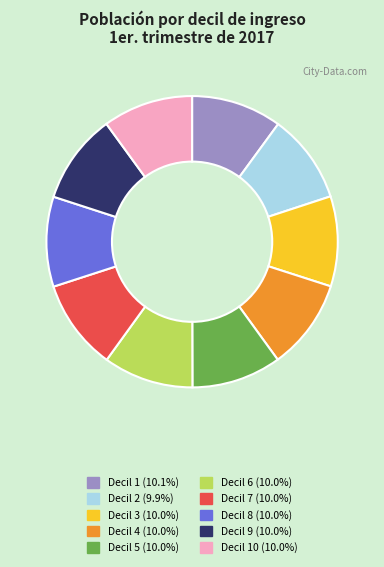

Does Decil 5 (10.0%) account for over 50% of the chart?

No